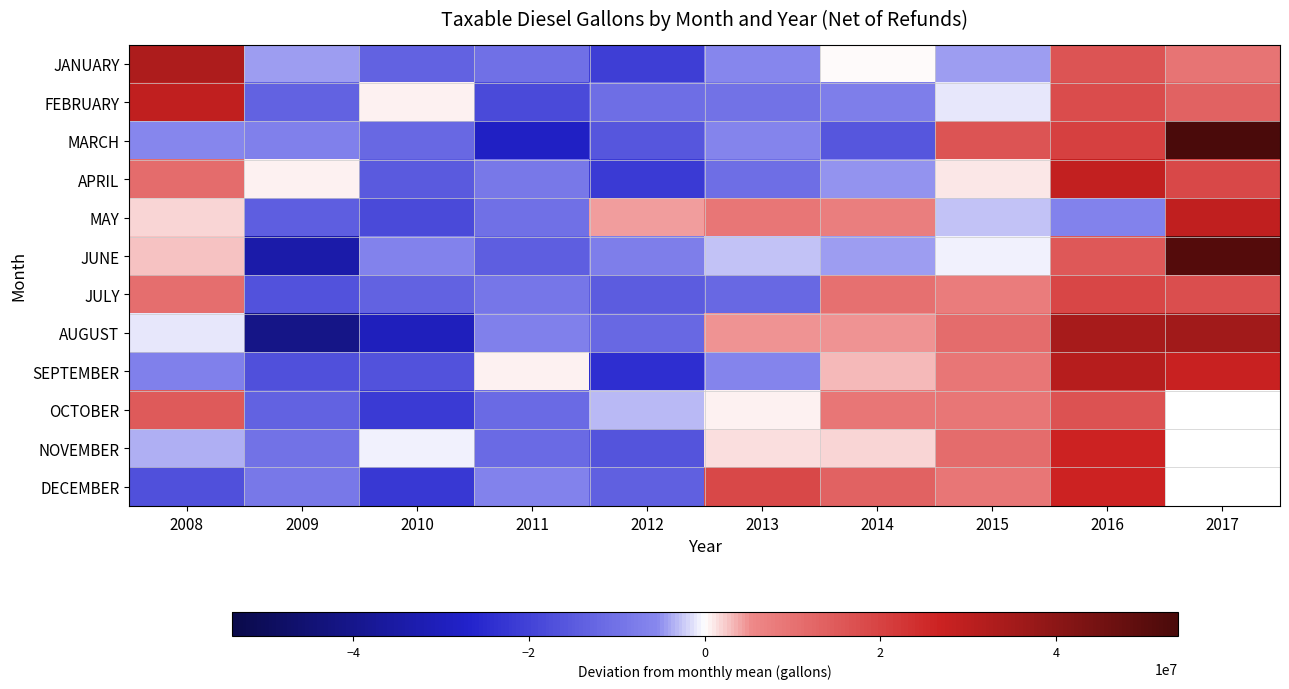

At 2016, list the series in order from smallest to largest.

MAY, JUNE, JANUARY, OCTOBER, FEBRUARY, JULY, MARCH, DECEMBER, NOVEMBER, APRIL, SEPTEMBER, AUGUST